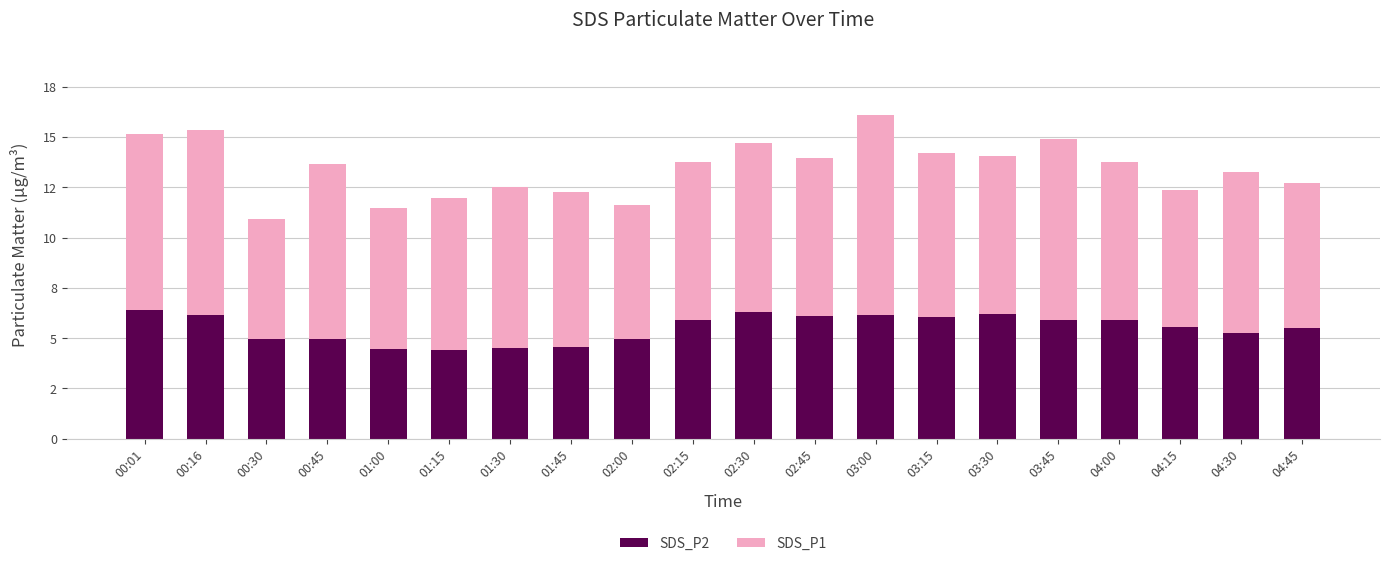

List the series in order of their peak value, lowest first.

SDS_P2, SDS_P1